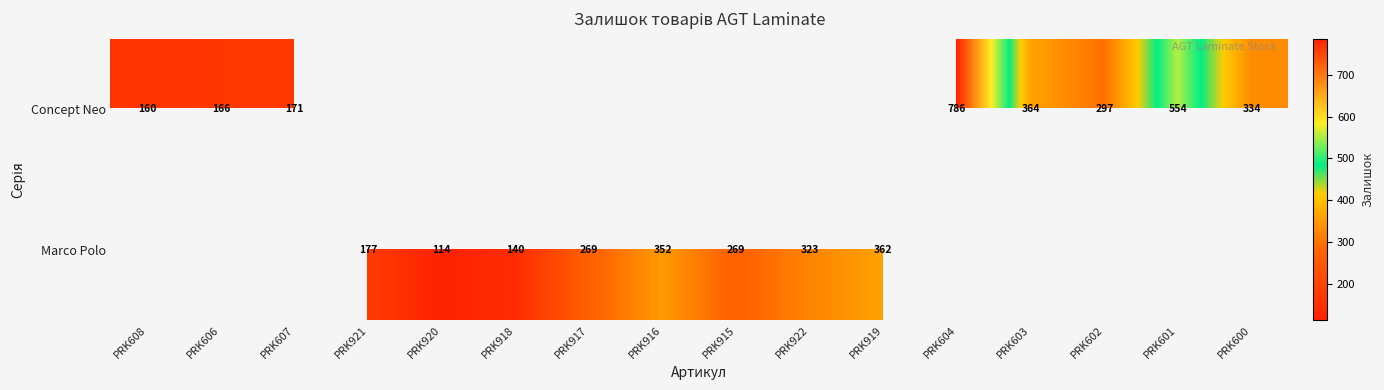

The Marco Polo series shows 373 at PRK915. True or false?

False